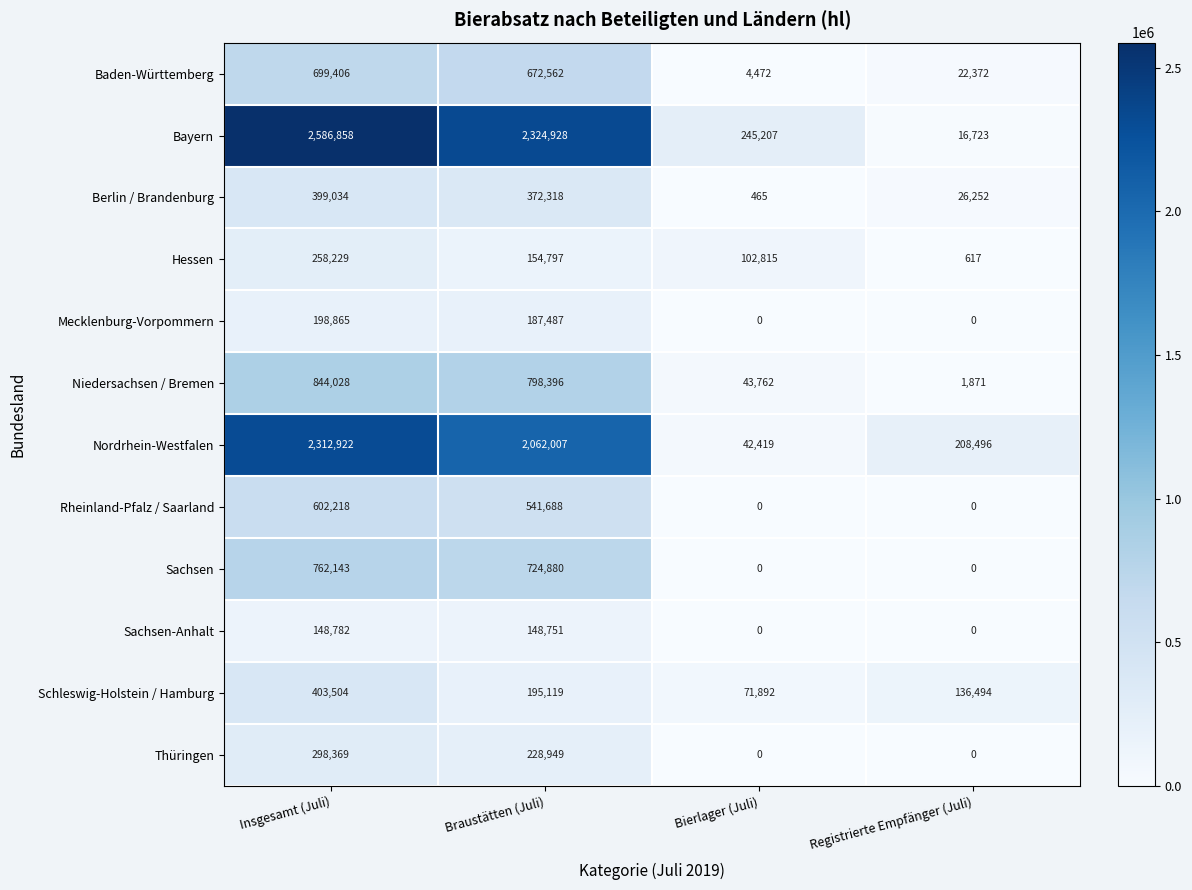

What is the greatest value displayed?

2586858